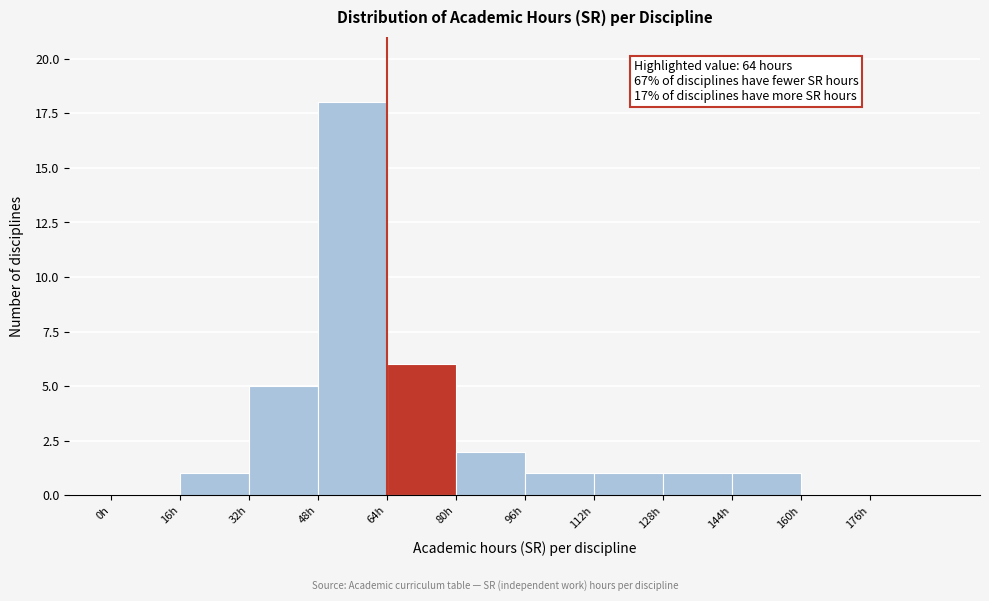

Over which range of the x-axis is the bar tallest?

48 to 64